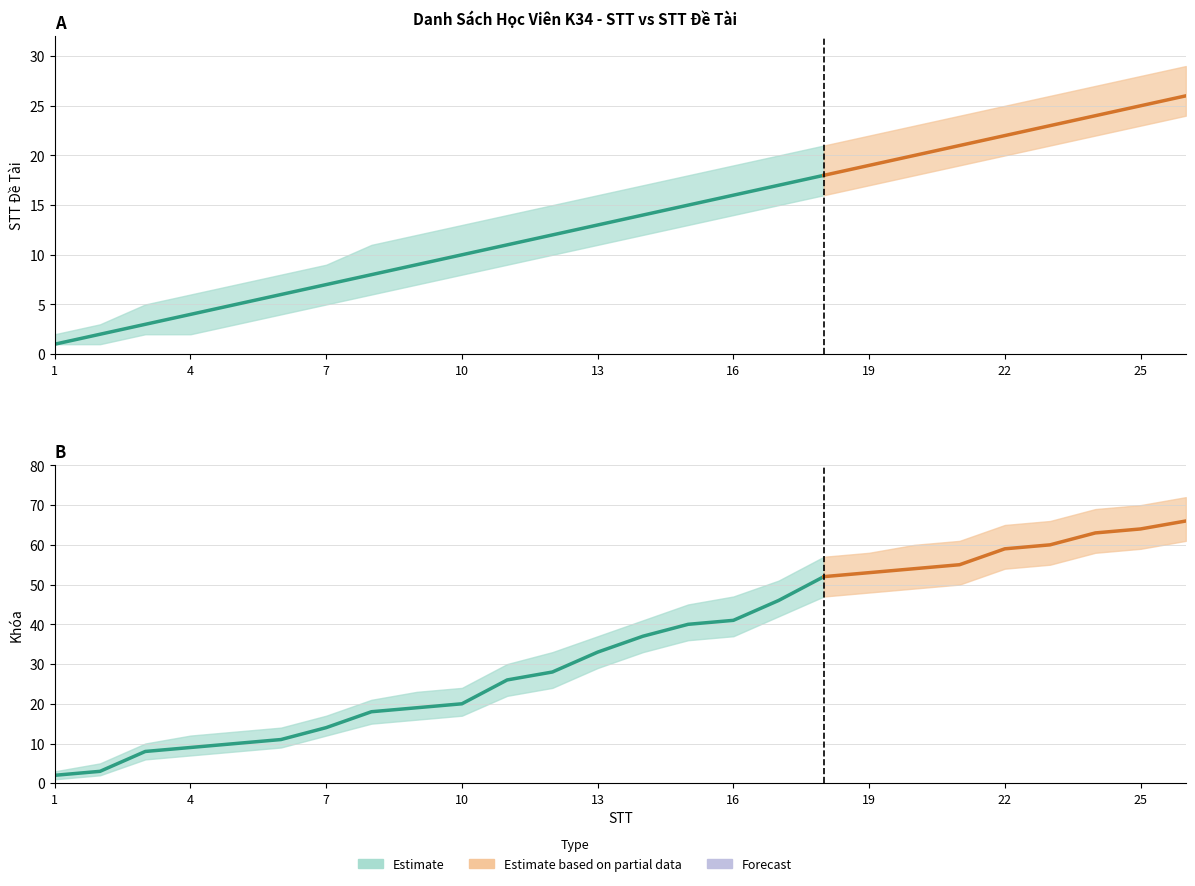

What is the spread (max minus min) of values at 14?

29